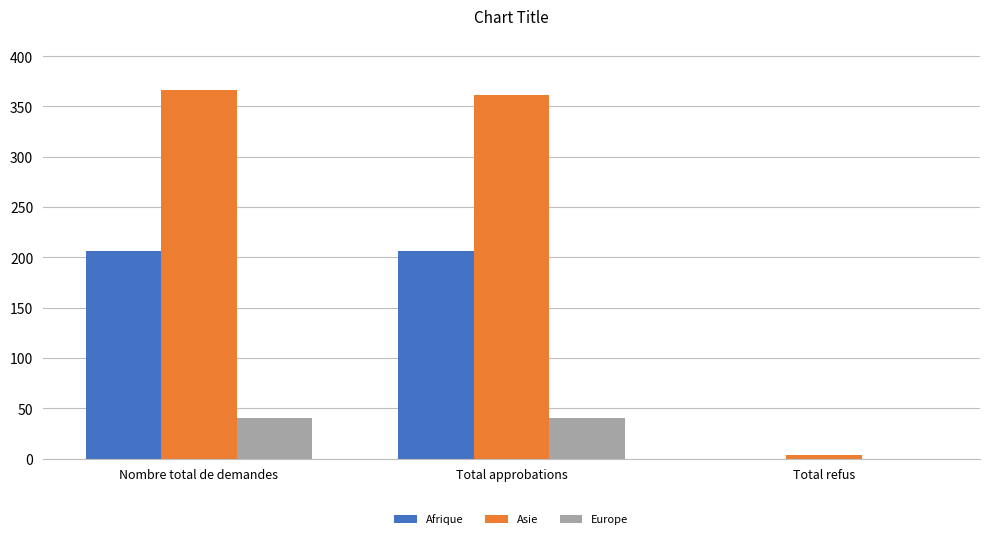

Which series changed the most between Nombre total de demandes and Total refus?

Asie